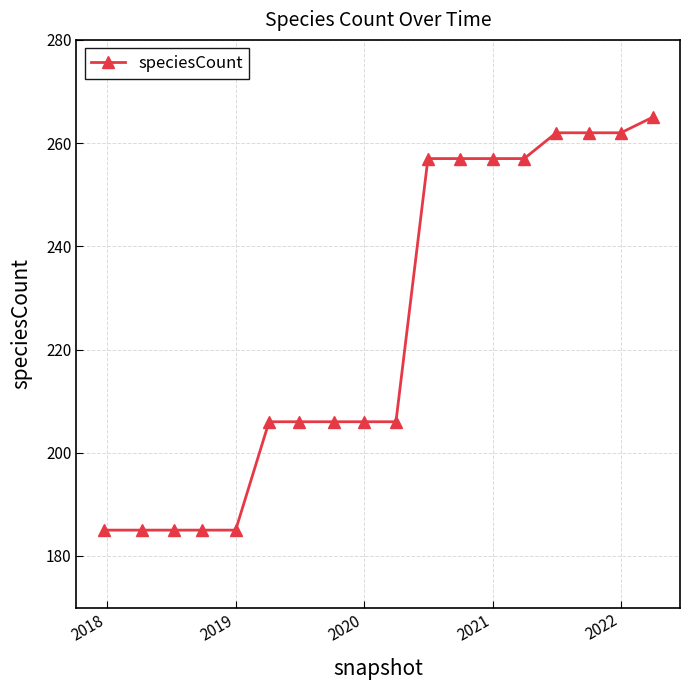

Reading right to left, extract all data points from this chart.

265	262	262	262	257	257	257	257	206	206	206	206	206	185	185	185	185	185